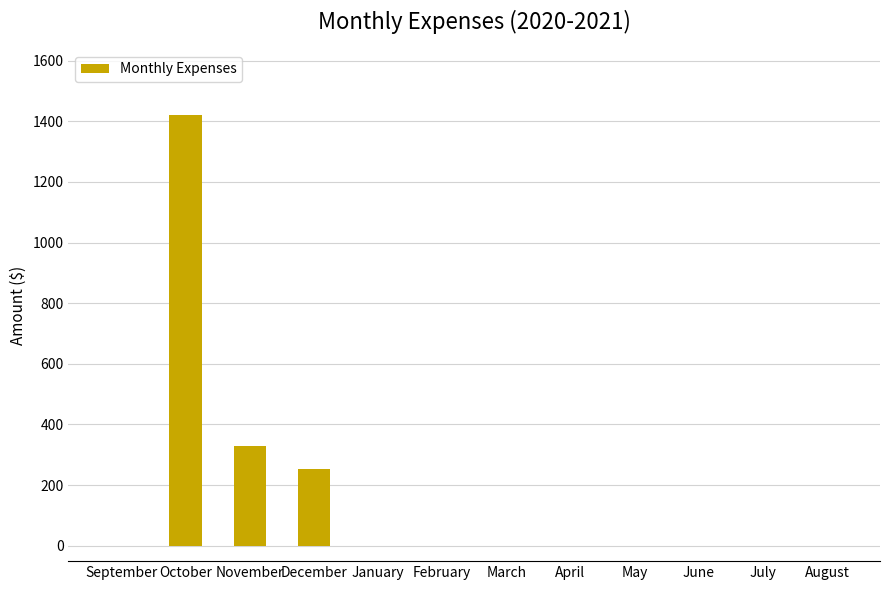

Count the number of data series in this chart.

1